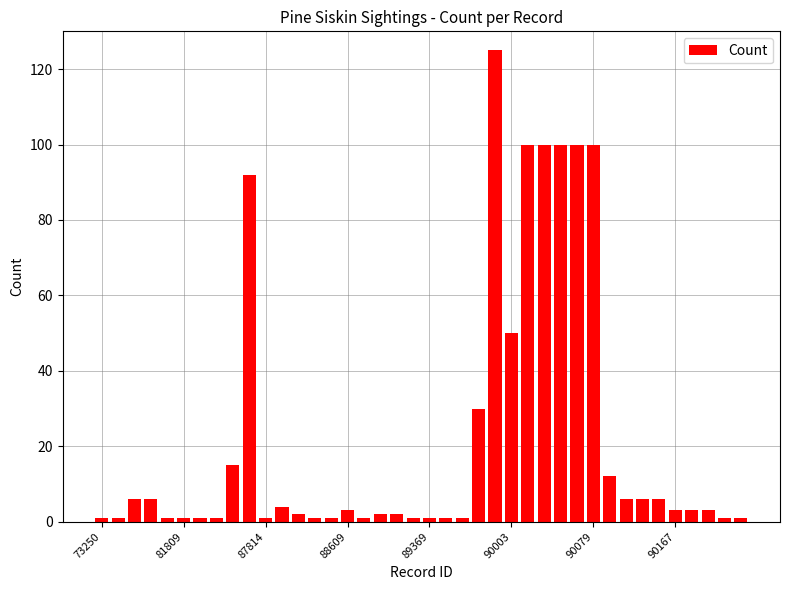

Are the bars horizontal?

No